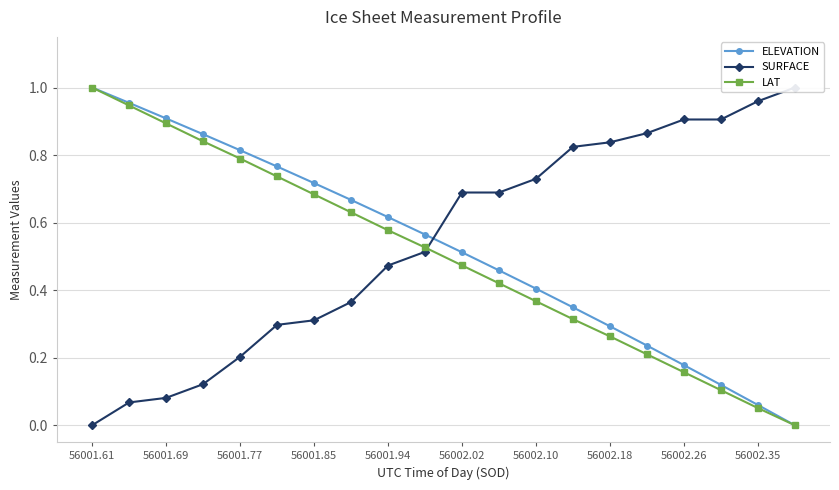

What is the average value of the LAT series?

0.5